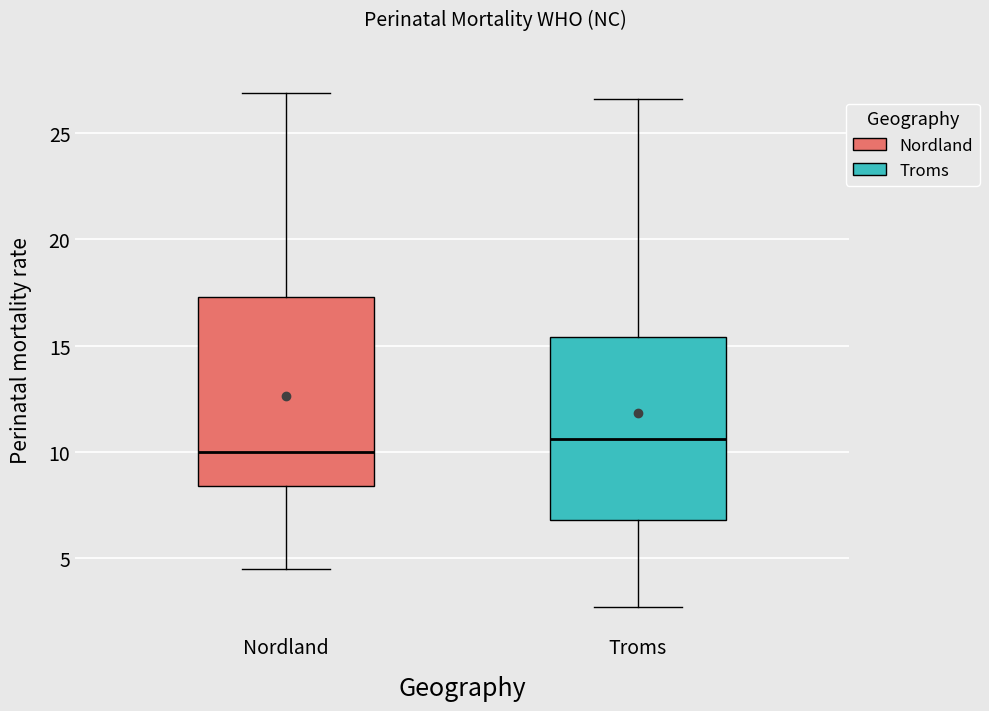

Where is the upper edge of the box for Nordland on the y-axis? The values are not printed on the chart, so give them approximately, as read against the axis.

17.5